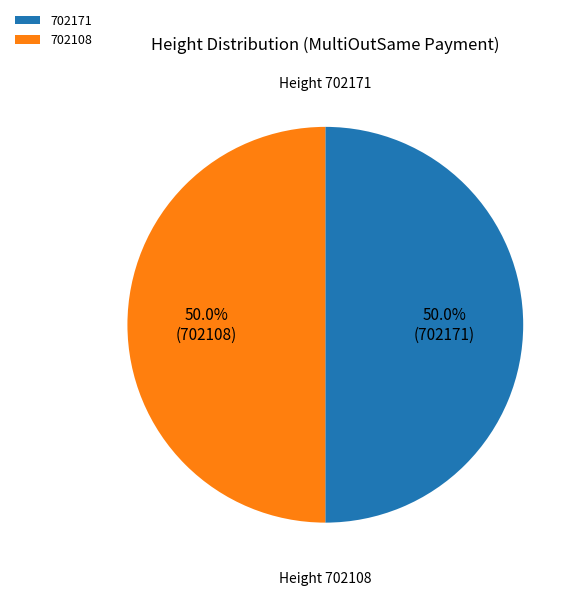

True or false: 702108 accounts for 44% of the total.

False